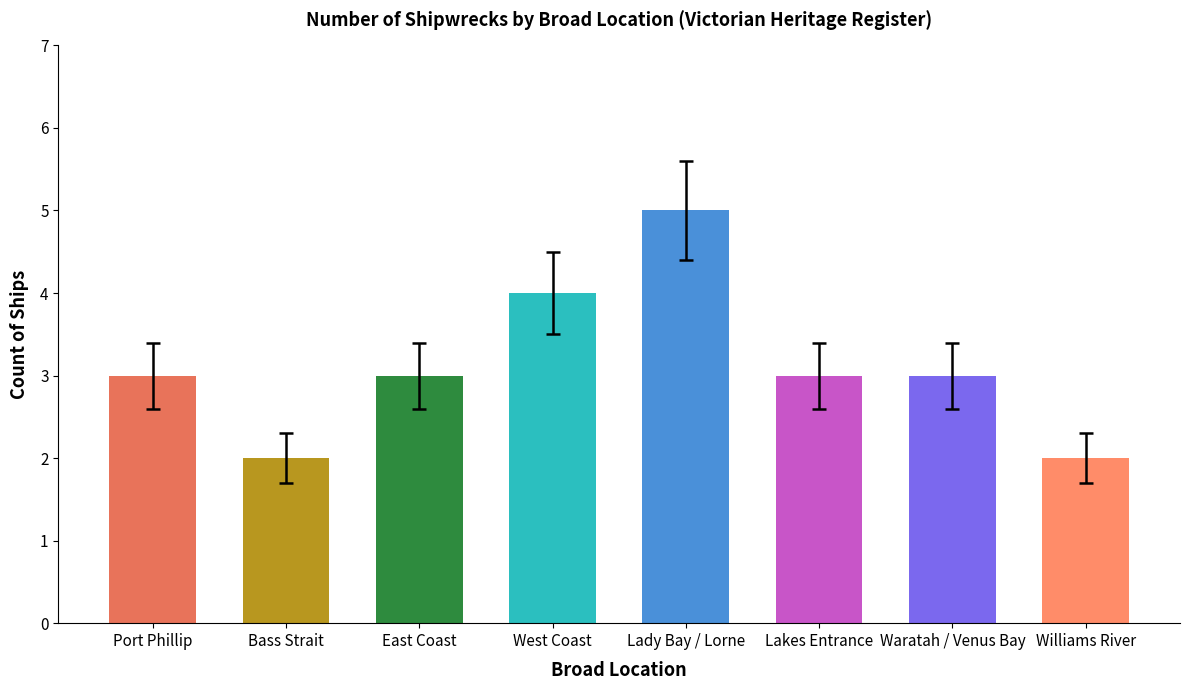

Count the number of data series in this chart.

1